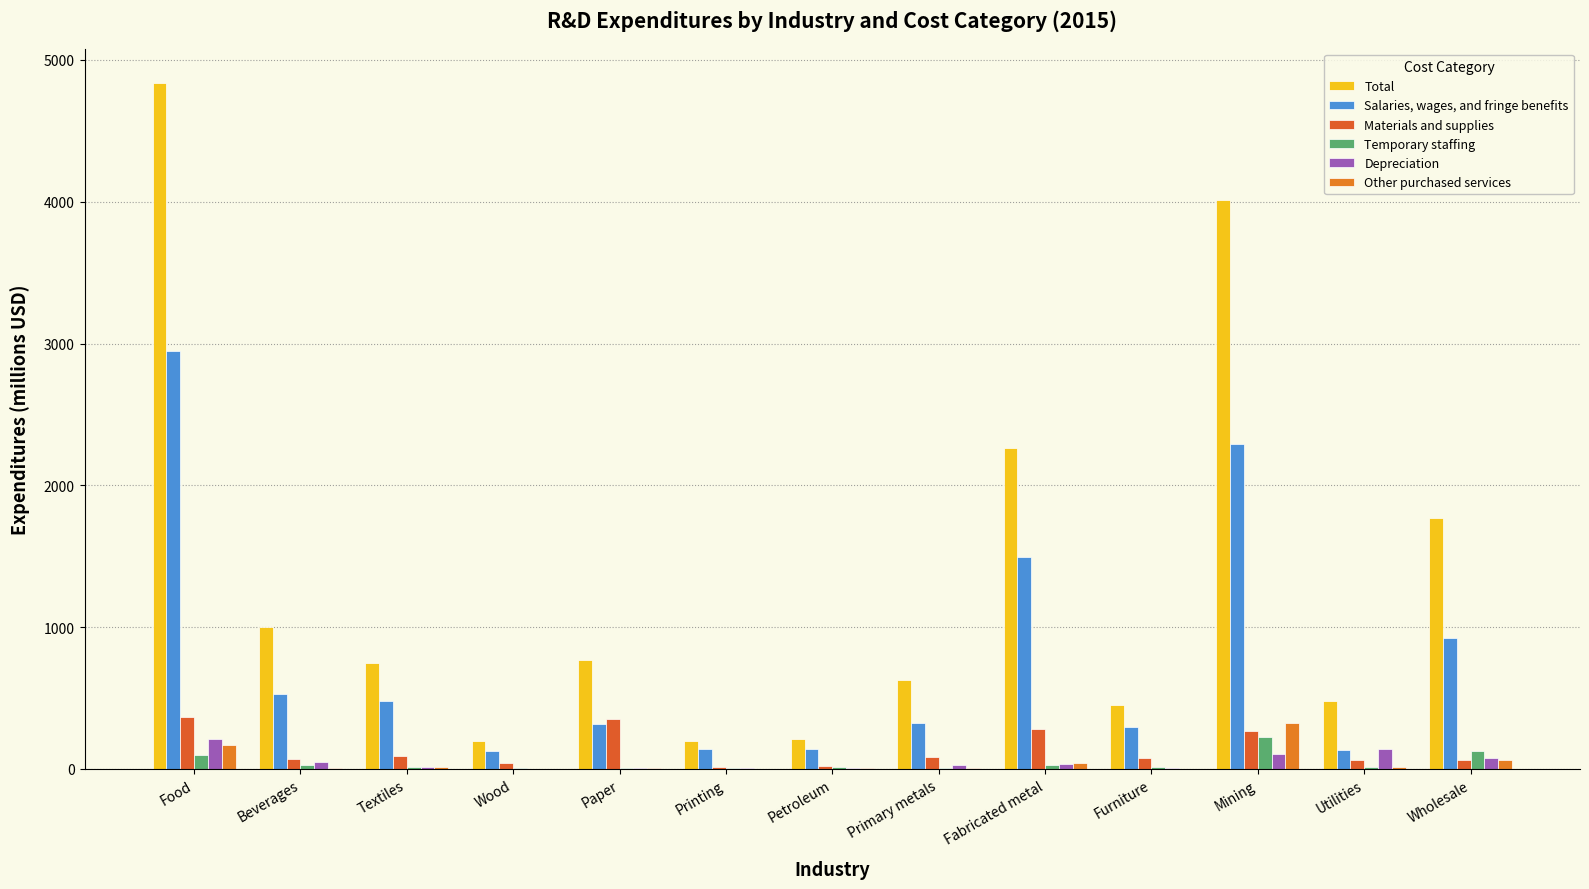

At which label does Other purchased services first exceed 10?

Food